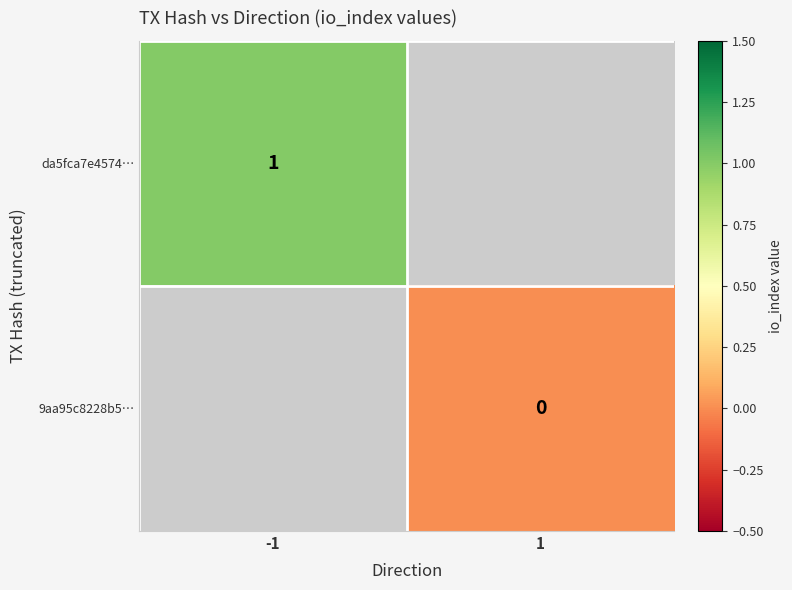

True or false: da5fca7e4574… has a value of 0 at -1.

False